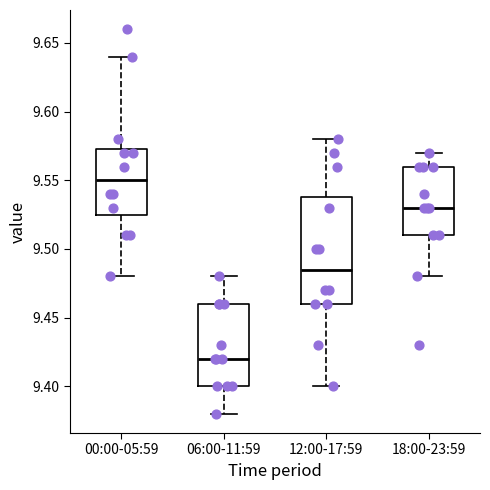

Where does the lower whisker of the box for 18:00-23:59 end on the y-axis? The values are not printed on the chart, so give them approximately, as read against the axis.

9.480